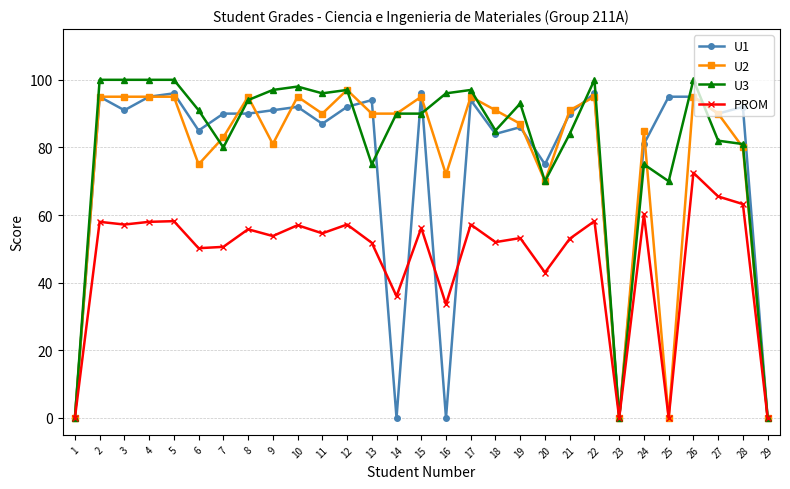

The value of PROM at 15 is 28.5. True or false?

False